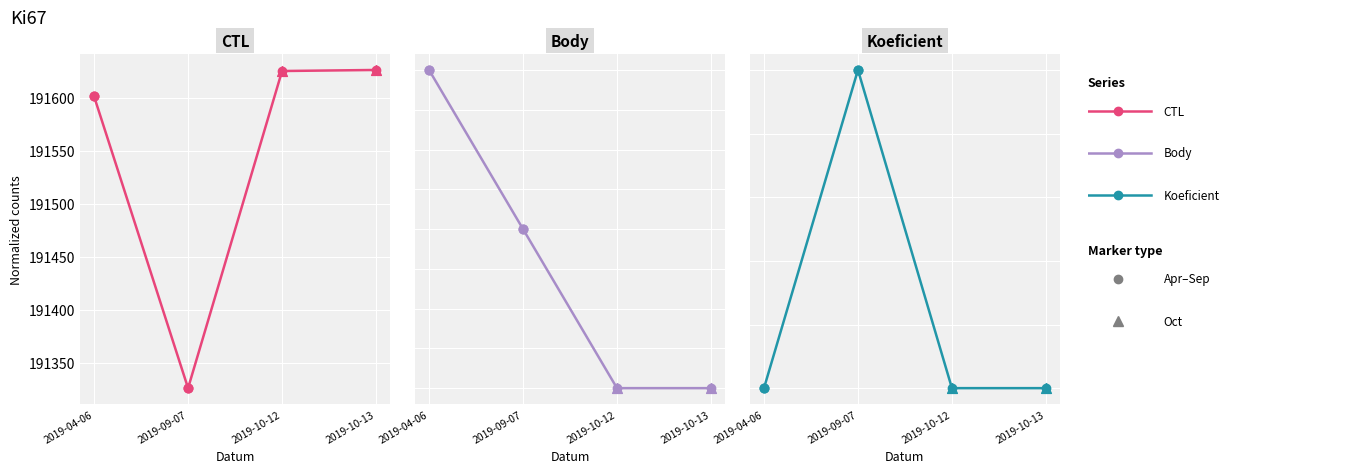

What are all the series names shown in the legend?

CTL, Body, Koeficient